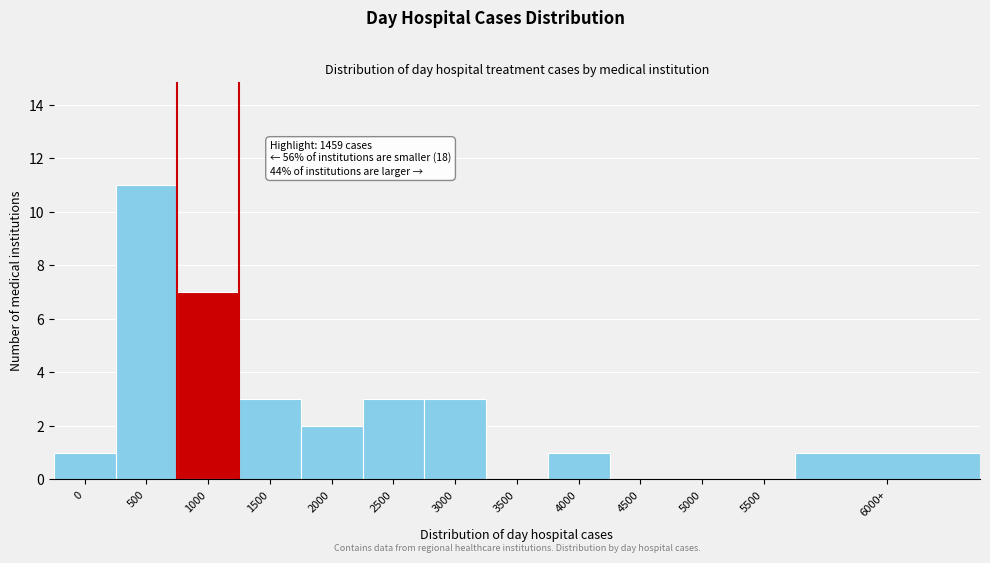

Reading right to left, extract all data points from this chart.

6000+=1	5500=0	5000=0	4500=0	4000=1	3500=0	3000=3	2500=3	2000=2	1500=3	1000=7	500=11	0=1